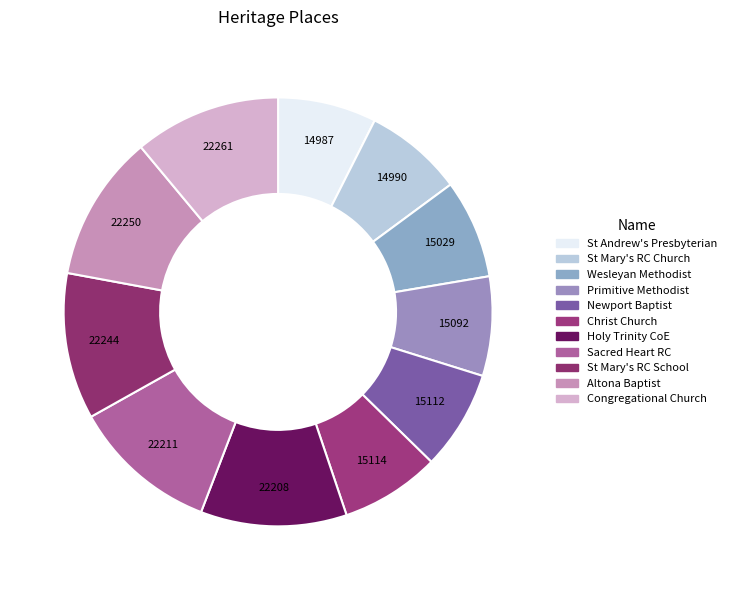

Rank the categories by value from lowest to highest.

St Andrew's Presbyterian Church Complex, St Mary's Roman Catholic Church Complex, Wesleyan Methodist Church (Former), Primitive Methodist Church (Former), Newport Baptist Church Complex, Christ Church Complex, Holy Trinity Church of England Complex, Sacred Heart Roman Catholic Church Complex, St Mary's Roman Catholic School, Altona Baptist Church, Congregational Church (Former)